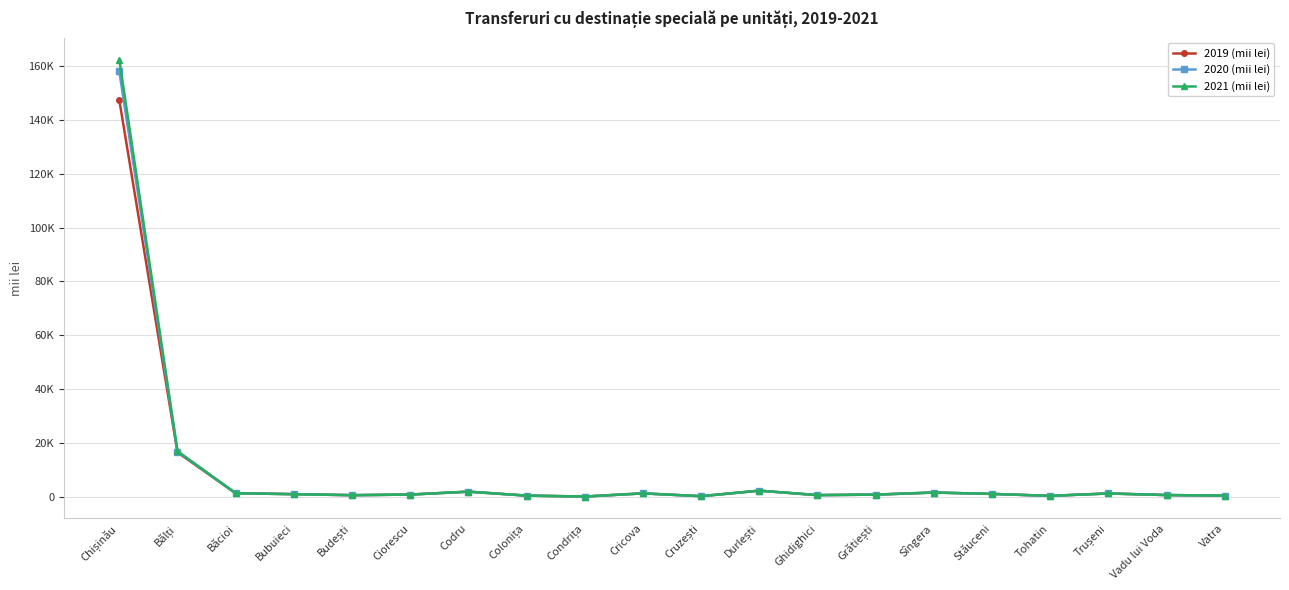

True or false: 2021 (mii lei) has a value of 1890.7 at Codru.

True